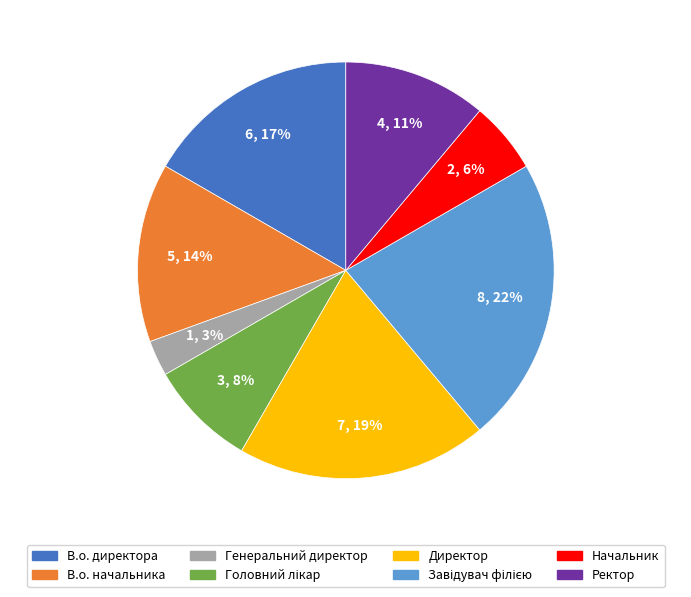

To the nearest percent, what portion does Генеральний директор represent?

3%